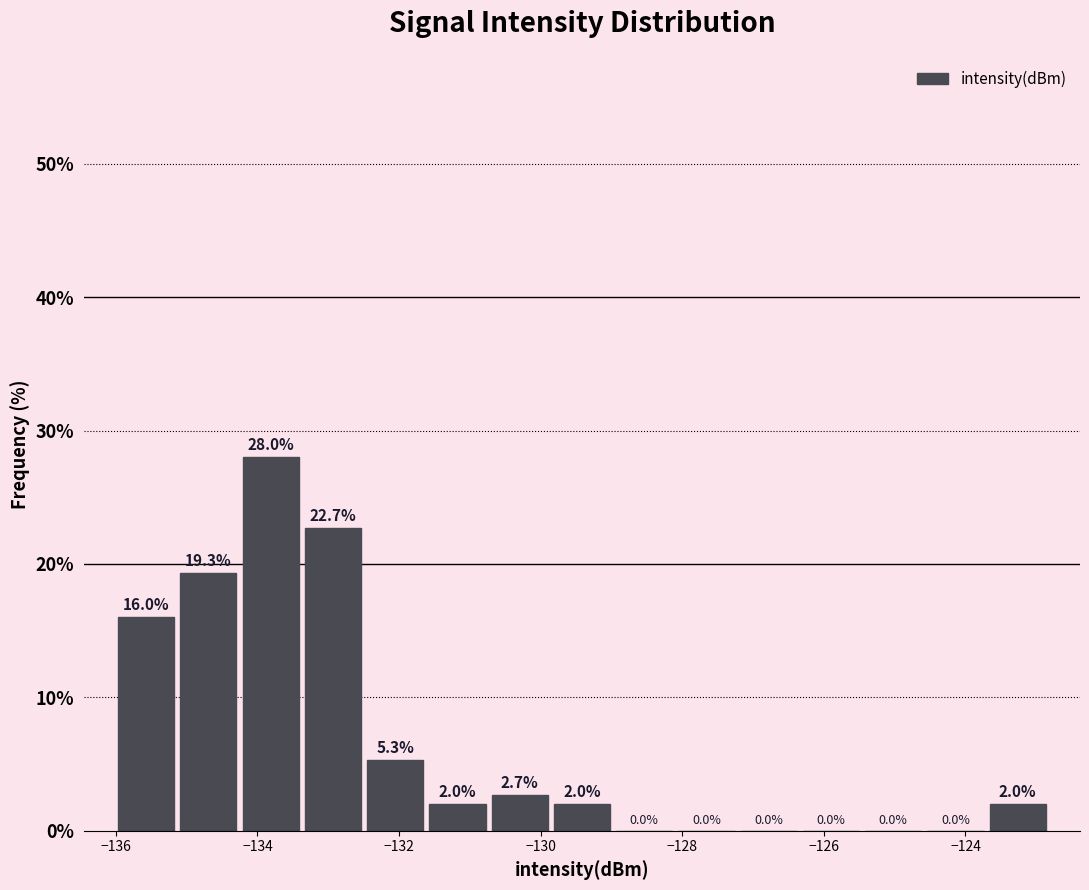

Reading left to right, list every bar in this chart as the range it spans on the x-axis followed by its height. The bar edges are not printed on the chart, so give them approximately, as read against the axis.

-136.0 to -135.2: 16.0
-135.2 to -134.2: 19.3
-134.2 to -133.4: 28.0
-133.4 to -132.4: 22.7
-132.4 to -131.6: 5.3
-131.6 to -130.8: 2.0
-130.8 to -129.8: 2.7
-129.8 to -129.0: 2.0
-129.0 to -128.0: 0.0
-128.0 to -127.2: 0.0
-127.2 to -126.4: 0.0
-126.4 to -125.4: 0.0
-125.4 to -124.6: 0.0
-124.6 to -123.8: 0.0
-123.8 to -122.8: 2.0